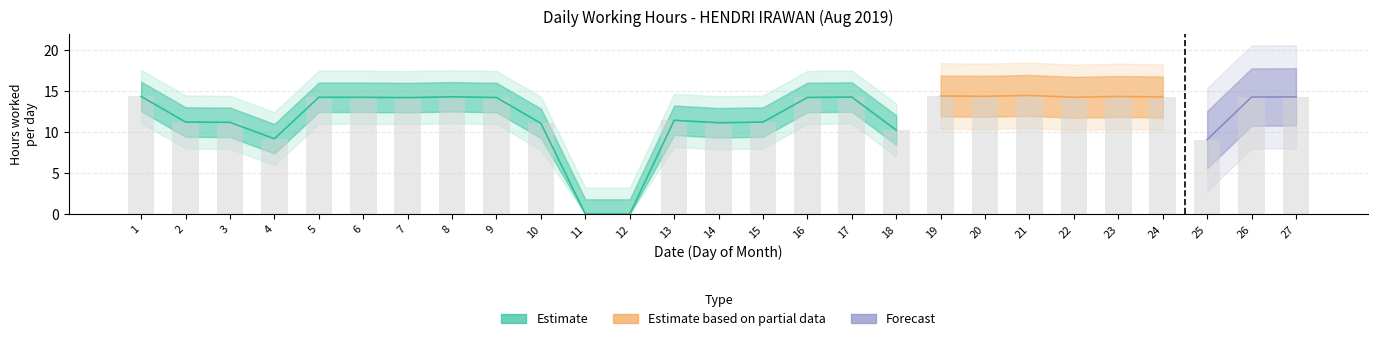

Reading left to right, transcribe all the data shown in this chart.

14.4	11.2	11.2	9.2	14.3	14.3	14.2	14.3	14.2	11.1	0.0	0.0	11.4	11.2	11.2	14.2	14.3	10.2	14.4	14.4	14.5	14.3	14.4	14.3	9.1	14.3	14.3